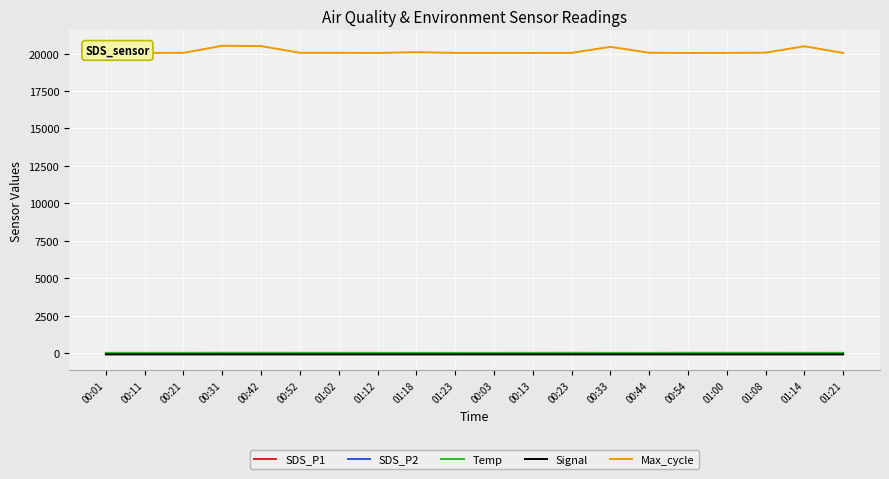

What is the difference between the maximum and second lowest values in the SDS_P2 series?

1.7